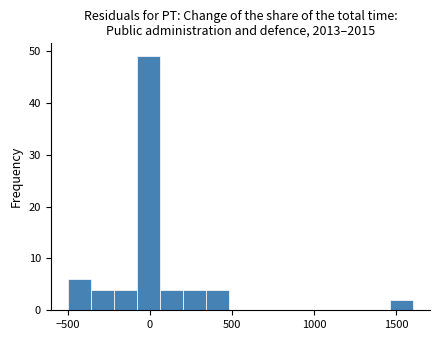

Around what value on the x-axis is the tallest bar? Give the approximate position of its centre, as read against the axis.

0